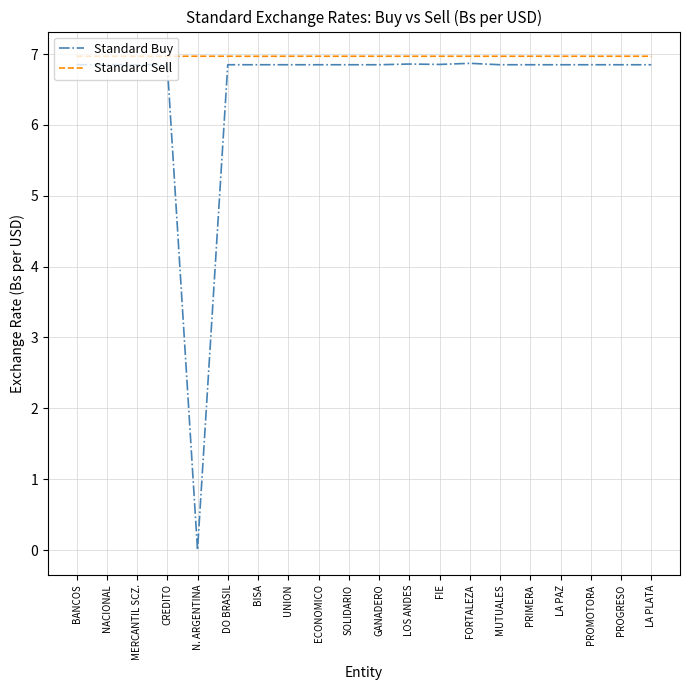

How many series are shown in this chart?

2